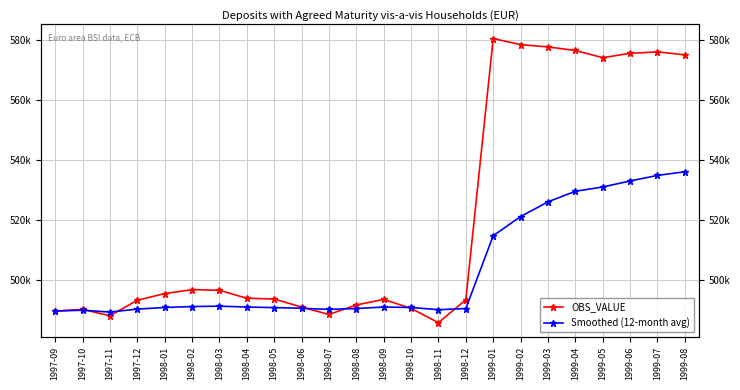

What is the difference between the maximum and second lowest values in the OBS_VALUE series?

92380.4